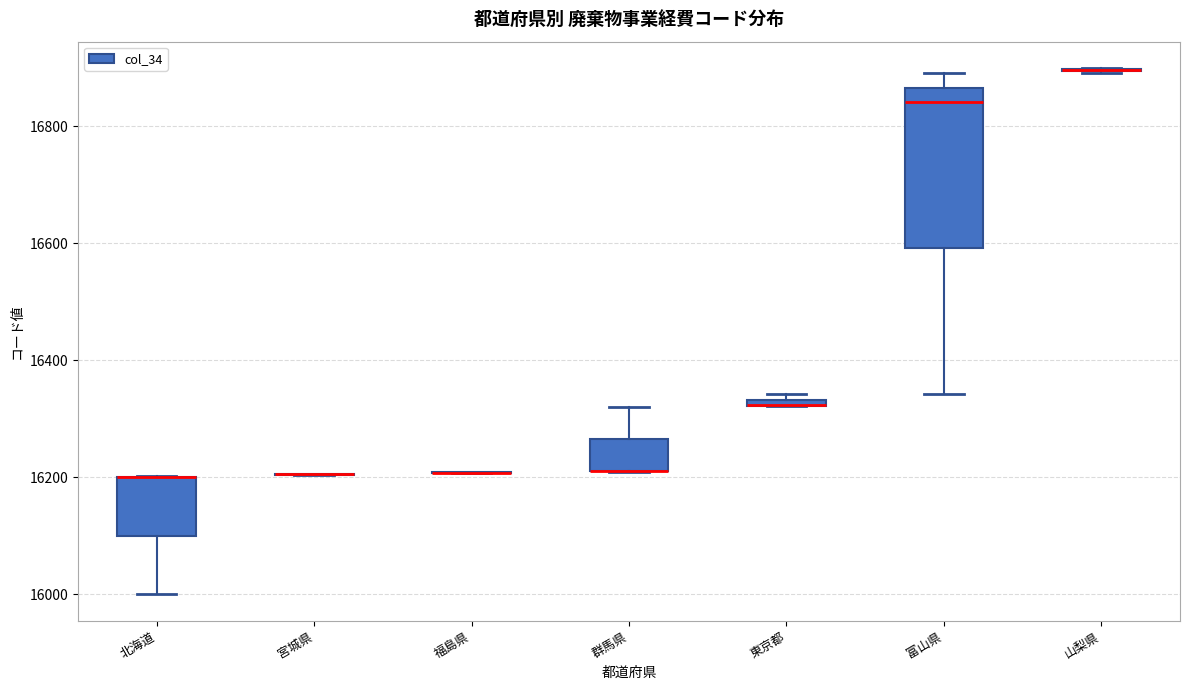

Where is the lower edge of the box for 東京都 on the y-axis? The values are not printed on the chart, so give them approximately, as read against the axis.

16320